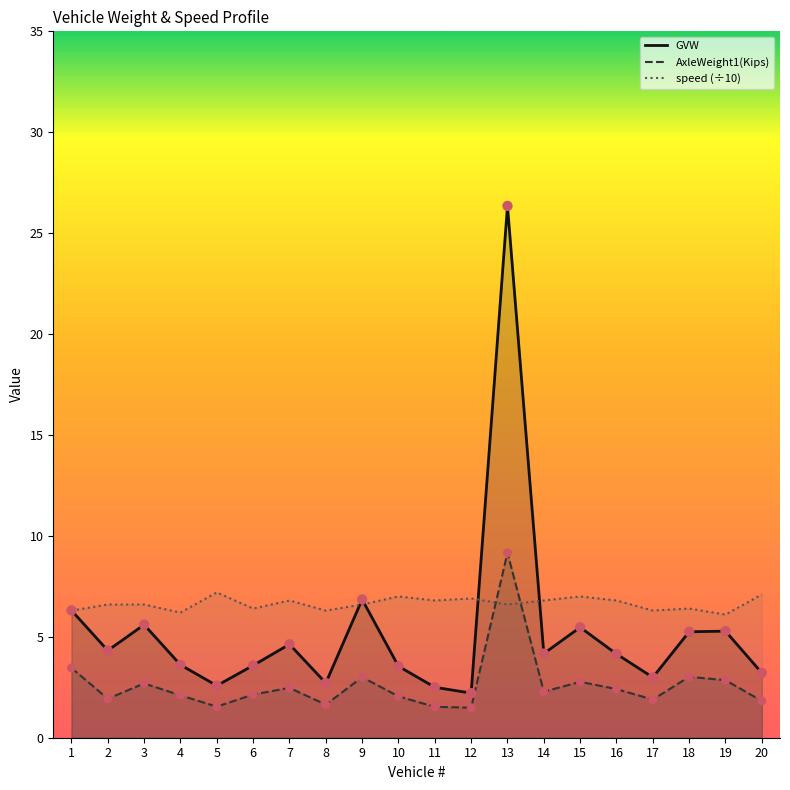

Is the value of speed (÷10) at 19 greater than the value of AxleWeight1(Kips) at 14?

Yes